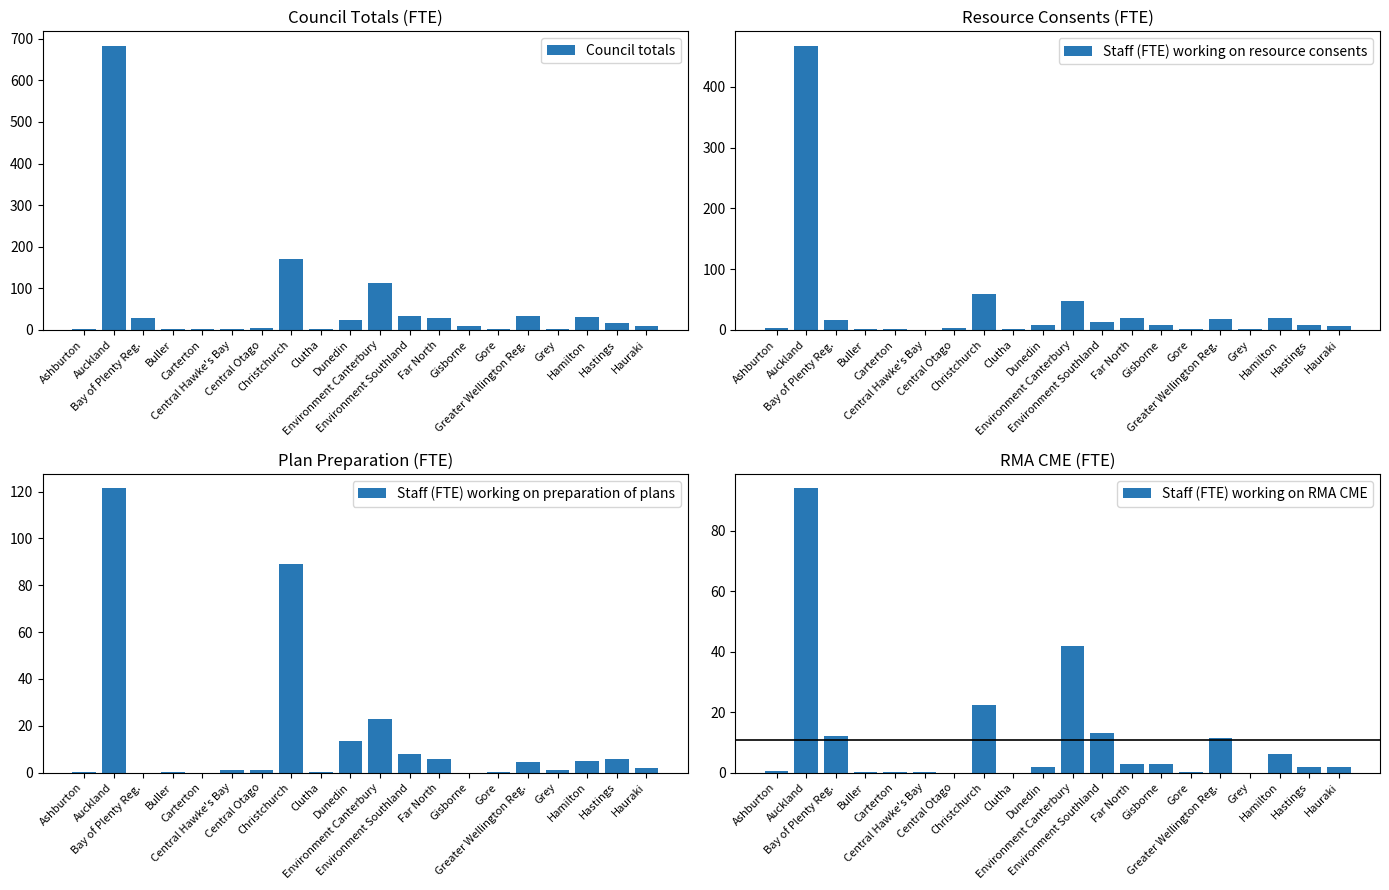

Reading left to right, extract all data points from this chart.

Council totals: 3.6	683.5	28.0	1.8	2.0	1.8	5.0	171.0	1.2	23.1	113.5	33.3	28.3	10.7	1.6	33.6	3.0	31.0	17.0	10.0
Staff (FTE) working on resource consents: 2.8	468.0	16.0	1.5	1.8	0.6	4.0	59.5	0.8	7.8	48.5	12.5	19.5	7.7	1.0	17.5	2.0	20.0	9.0	6.0
Staff (FTE) working on preparation of plans: 0.4	121.5	0.0	0.2	0.0	1.0	1.0	89.0	0.3	13.3	23.0	7.8	6.0	0.0	0.4	4.6	1.0	5.0	6.0	2.0
Staff (FTE) working on RMA CME: 0.4	94.0	12.0	0.1	0.2	0.2	0.0	22.5	0.0	2.0	42.0	13.0	2.8	3.0	0.2	11.5	0.0	6.0	2.0	2.0